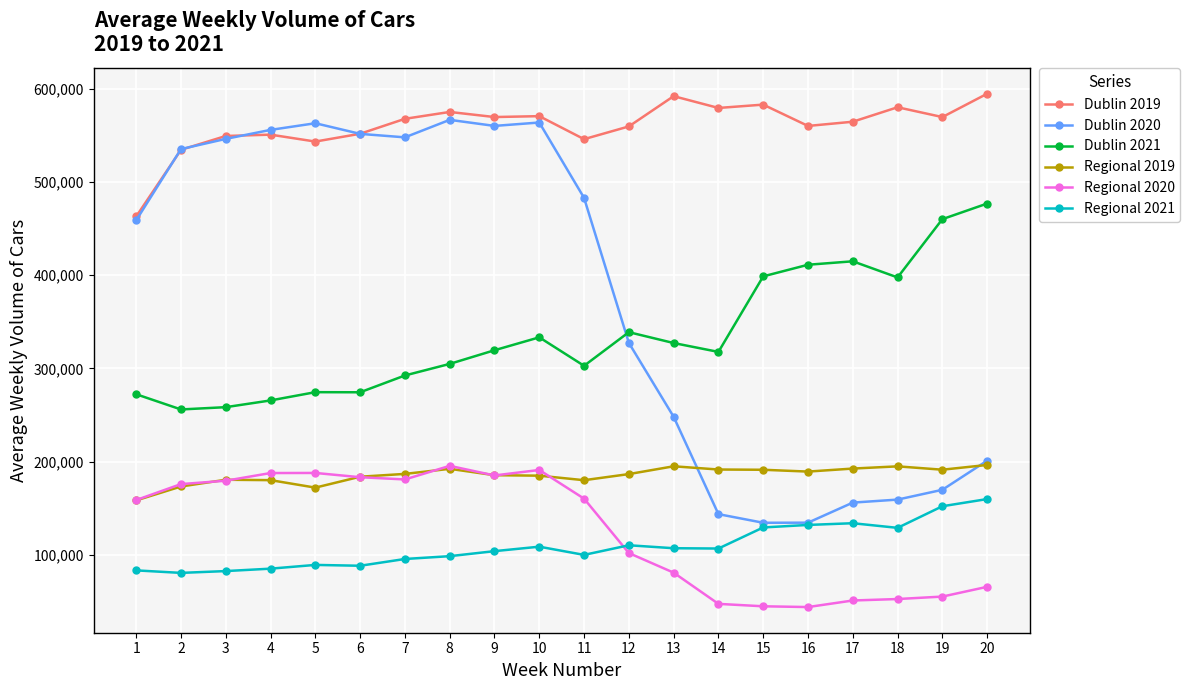

What is the total value across all series at 20?

1694365